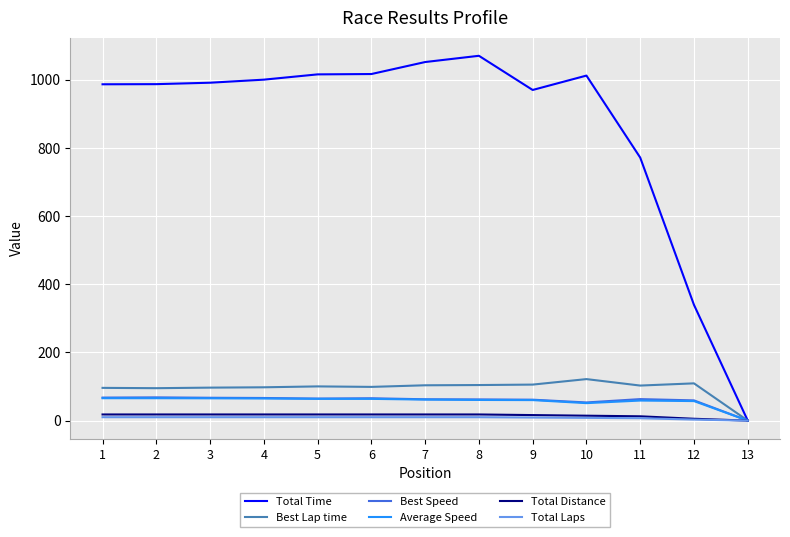

What is the difference between the highest and lowest values at 3?

981.0